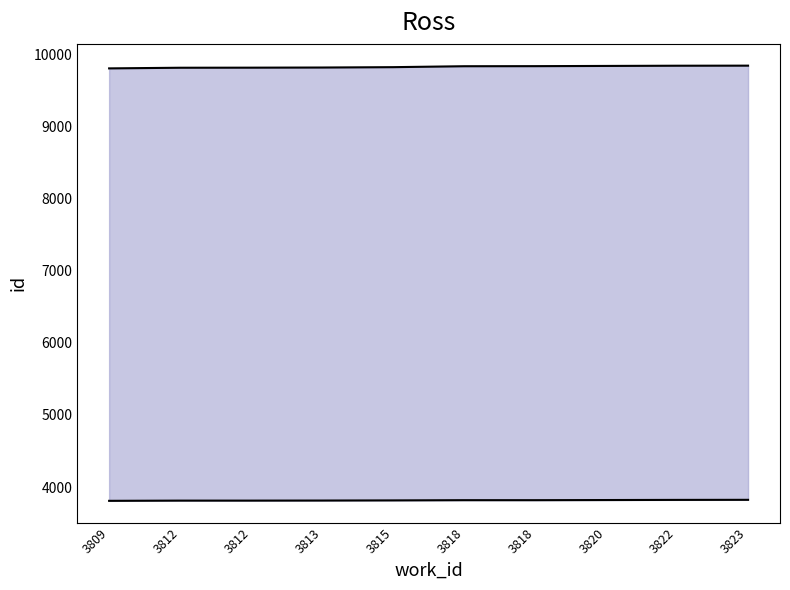

True or false: lower and upper cross at least once.

False